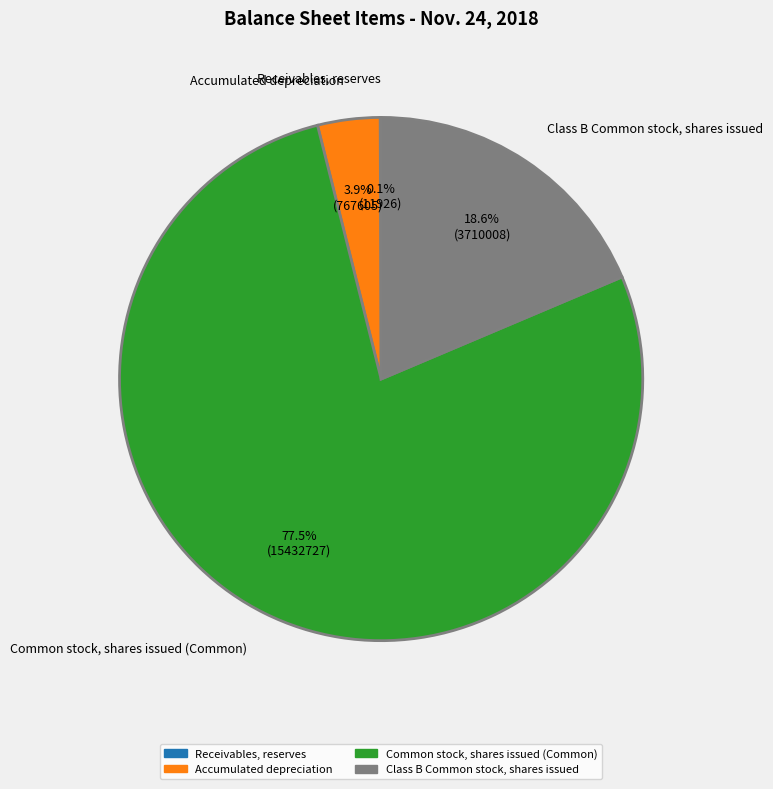

Between Common stock, shares issued (Common) and Accumulated depreciation, which is larger?

Common stock, shares issued (Common)